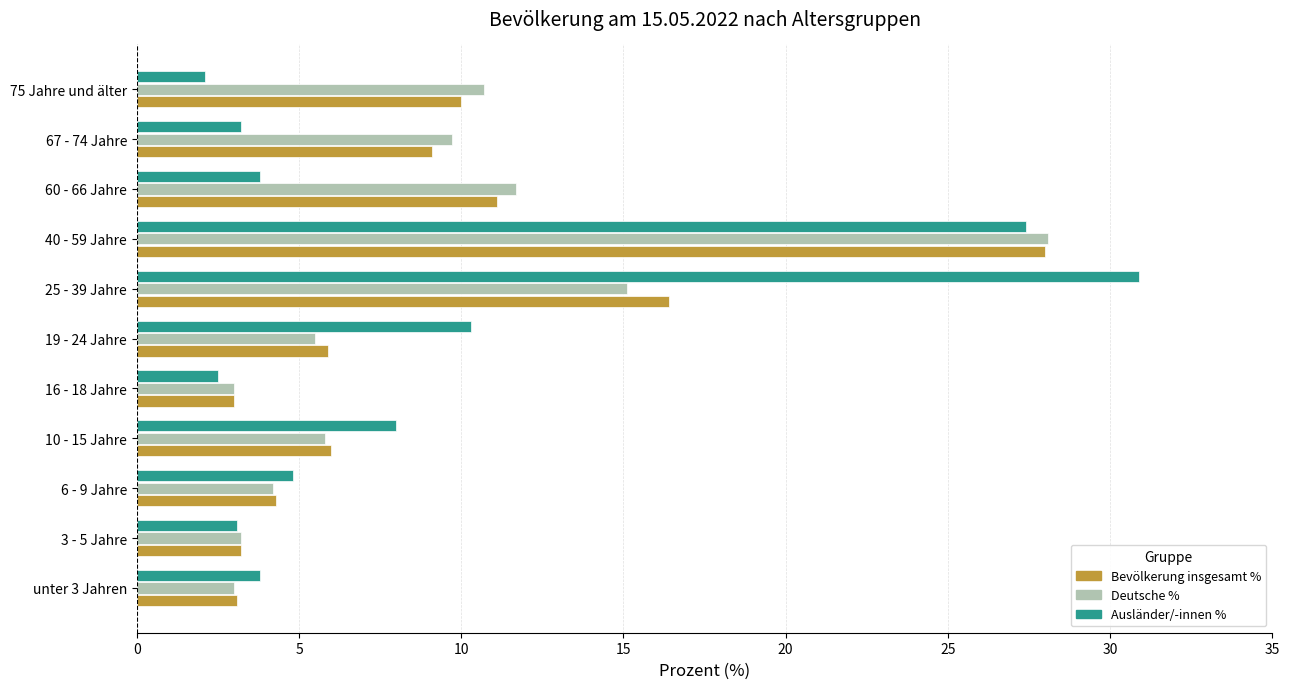

What is the greatest value displayed?

30.9